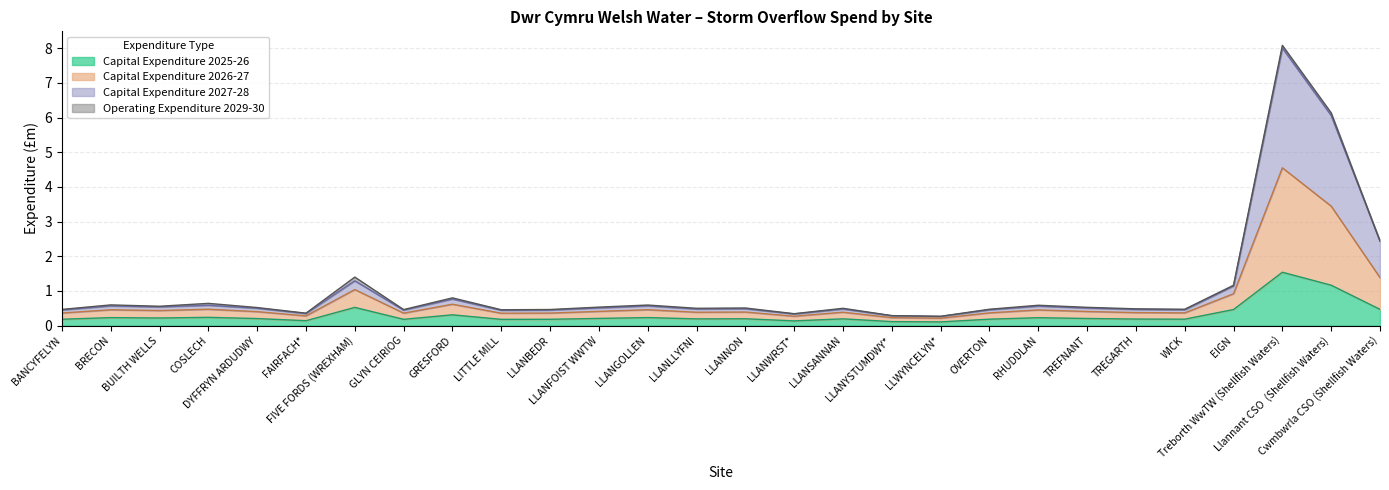

At which category is the sum across all series the highest?

Treborth WwTW (Shellfish Waters)